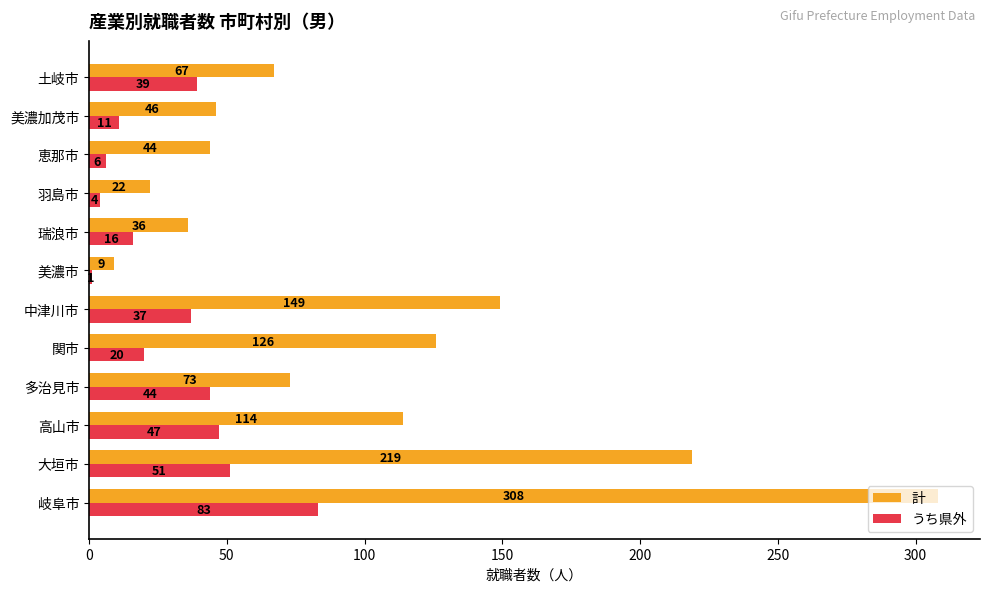

The value of 計 at 土岐市 is 110. True or false?

False